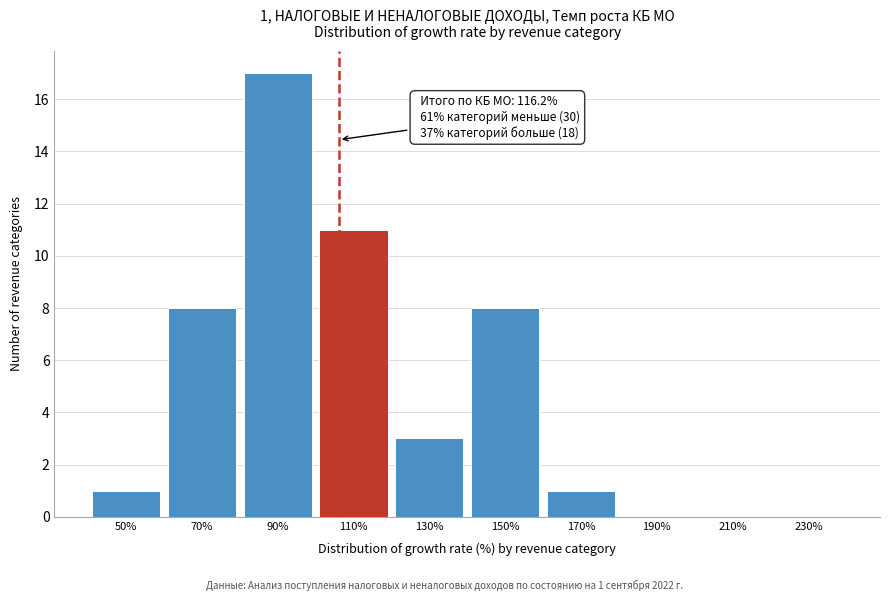

Reading left to right, list all the values displayed in this chart.

50%=1	70%=8	90%=17	110%=11	130%=3	150%=8	170%=1	190%=0	210%=0	230%=0